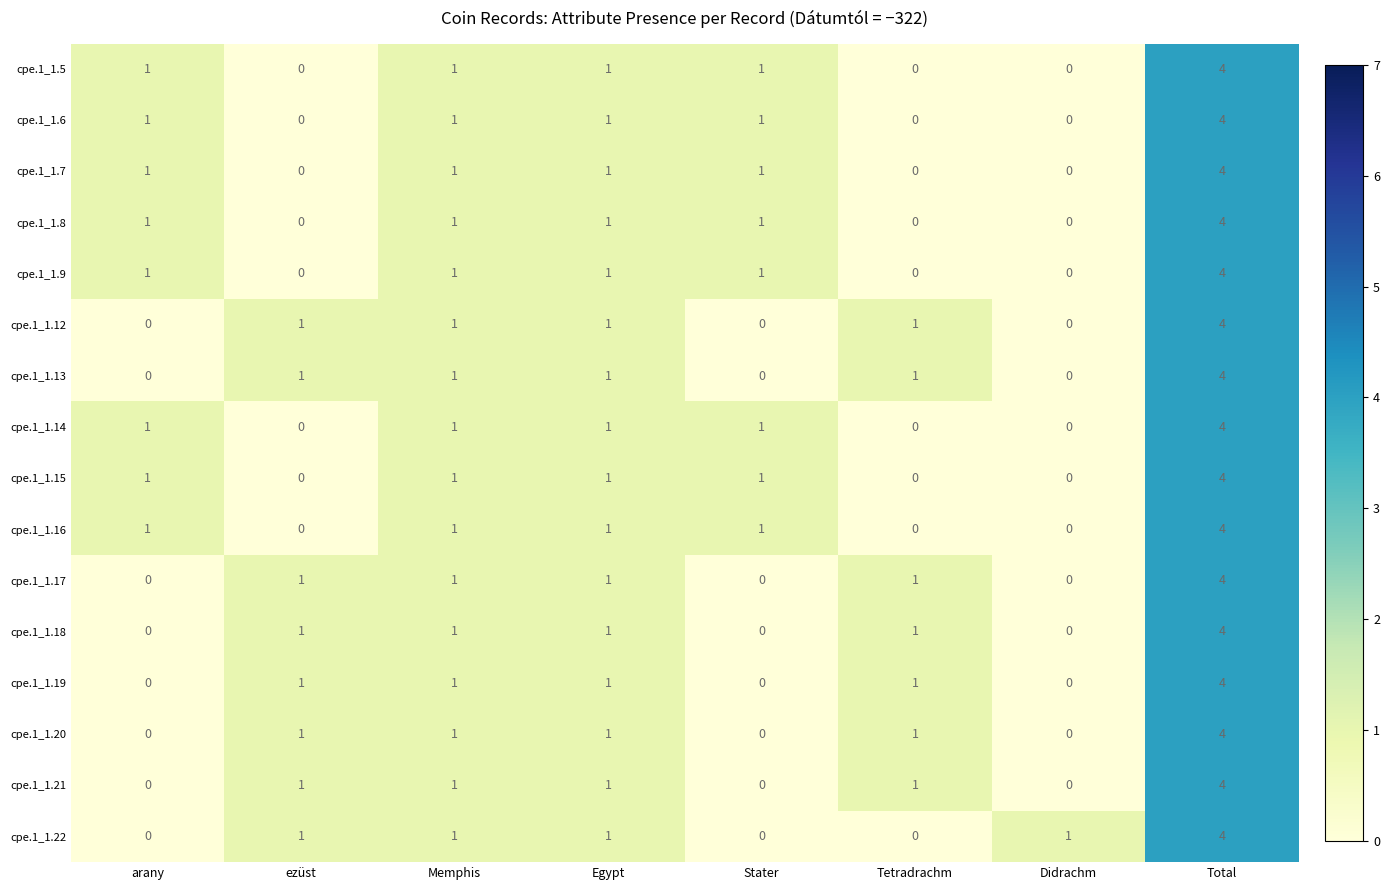

The cpe.1_1.17 series shows 0 at arany. True or false?

True